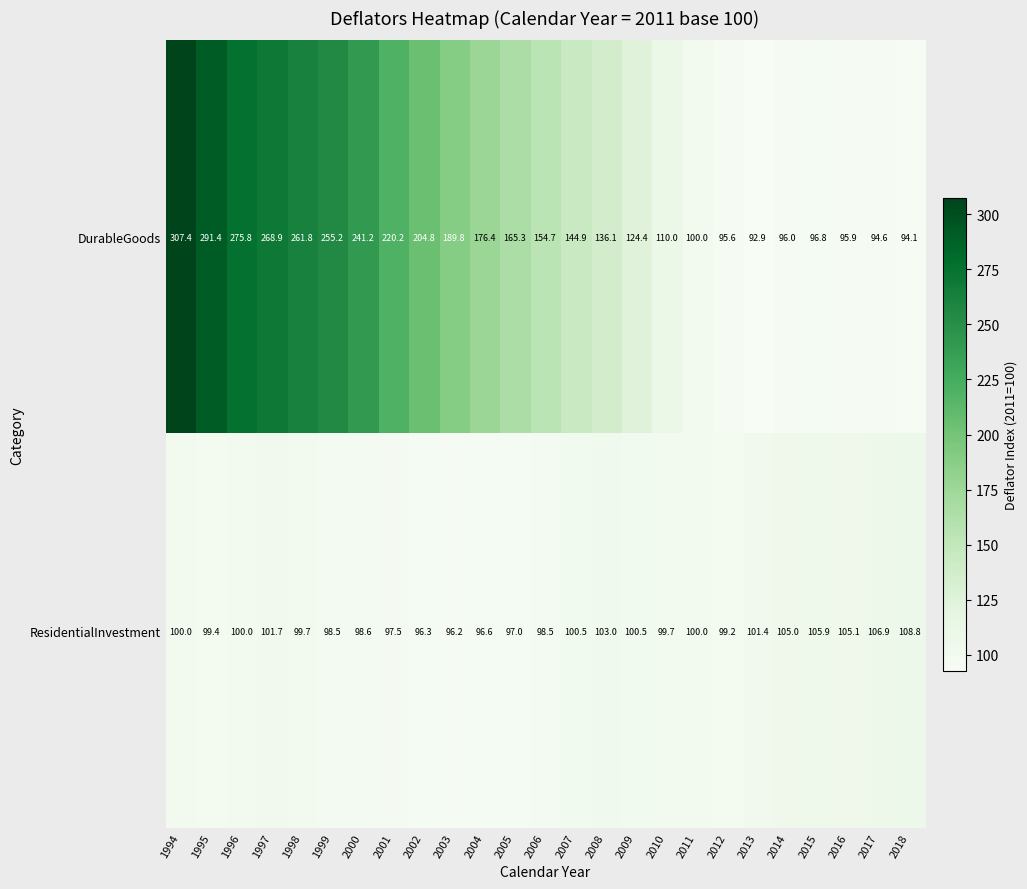

Which series has the largest total across all categories?

DurableGoods